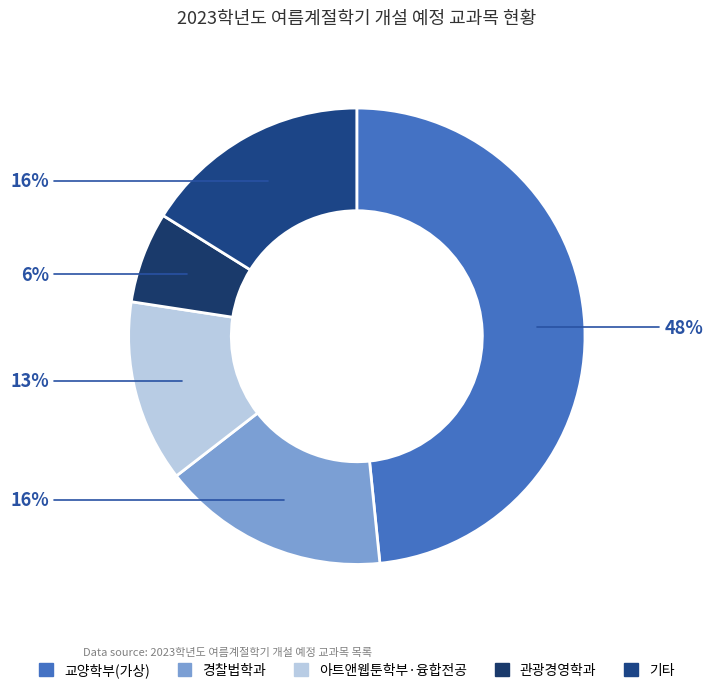

How many segments does this pie chart have?

5